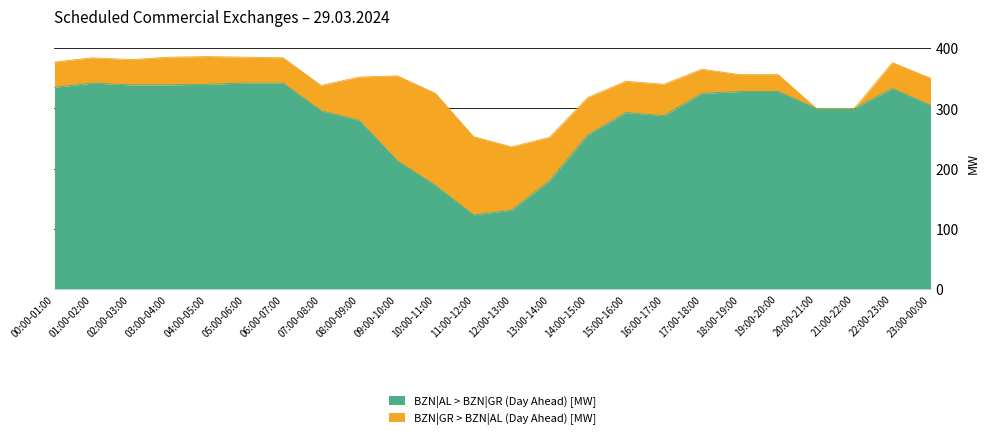

At which category does the chart reach its minimum across all series?

11:00-12:00